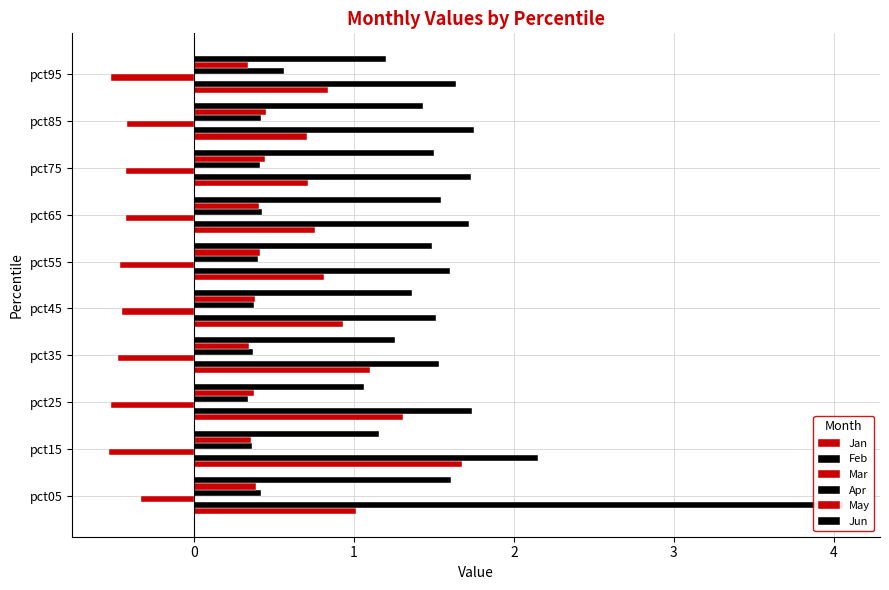

Which series changed the most between pct25 and pct95?

Jan